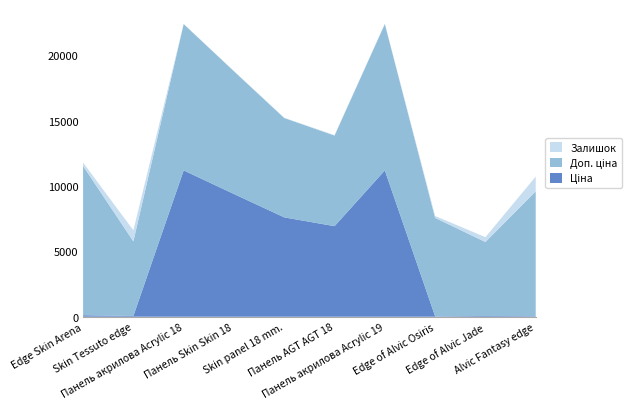

Reading left to right, extract all data points from this chart.

Ціна: 114.1	57.0	11188.2	9384.0	7596.5	6925.7	11188.2	33.4	56.6	42.4
Доп. ціна: 11410.0	5705.0	11188.2	9384.0	7596.5	6925.7	11188.2	7525.0	5656.0	9544.0
Залишок: 260.0	845.0	17.0	17.0	20.0	33.0	33.0	145.0	370.0	1129.0